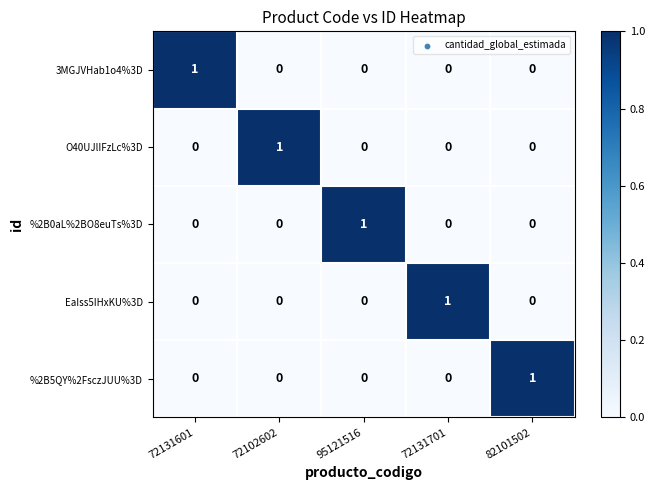

Count the EaIss5IHxKU%3D values in the range 0 to 1.

5